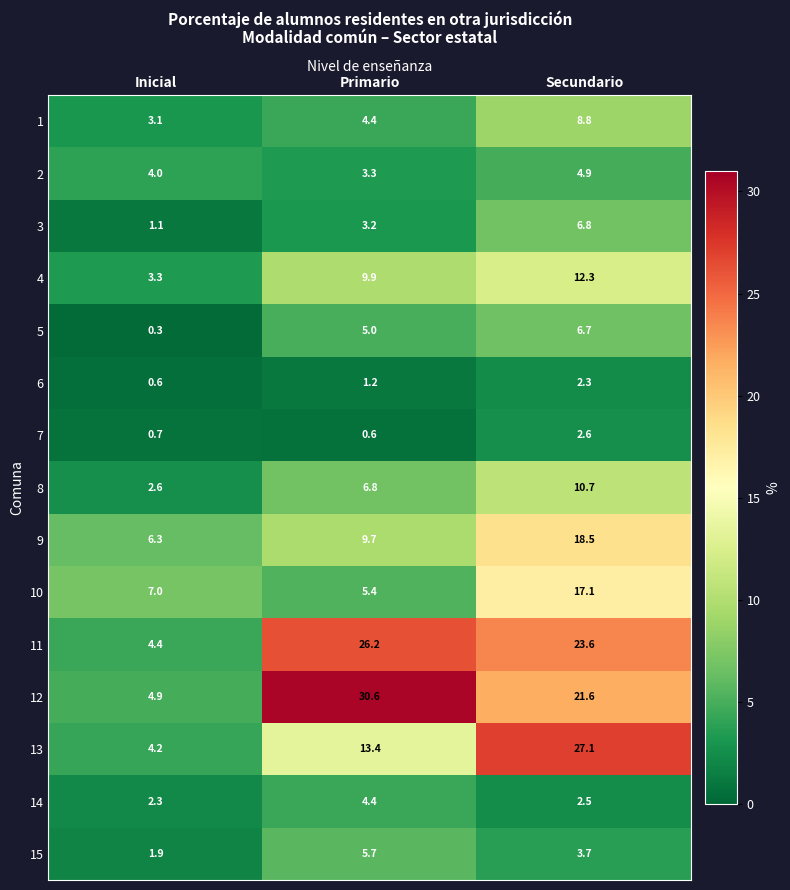

What is the sum of the 6 values at Inicial and Primario?

1.8